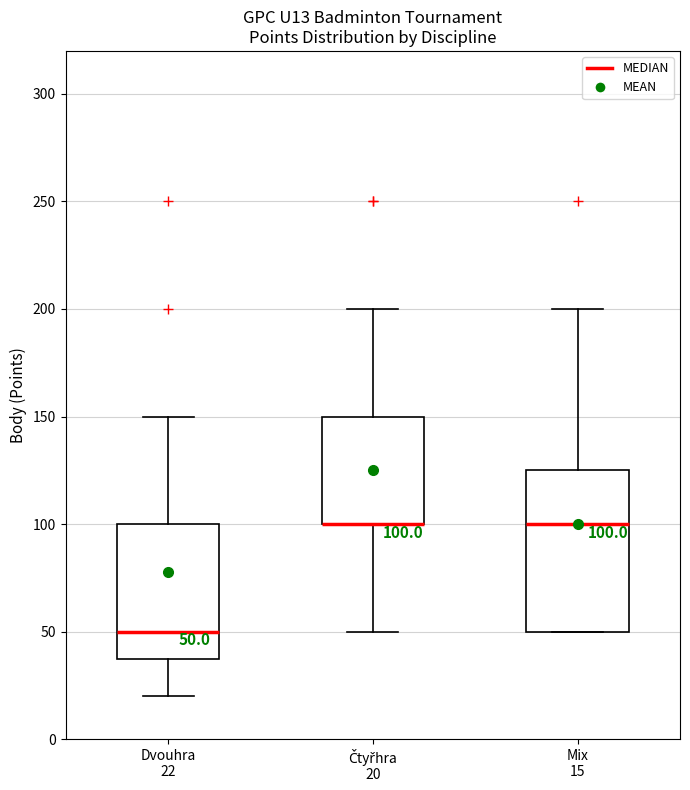

Comparing the boxes themselves (not the whiskers), which one is the tallest?

Mix 15